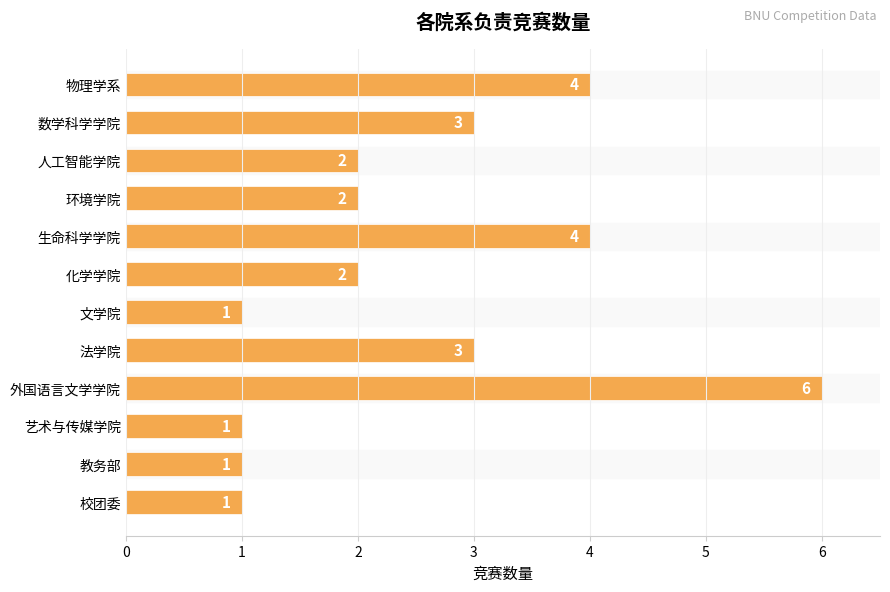

How many values are between 1 and 4?

11